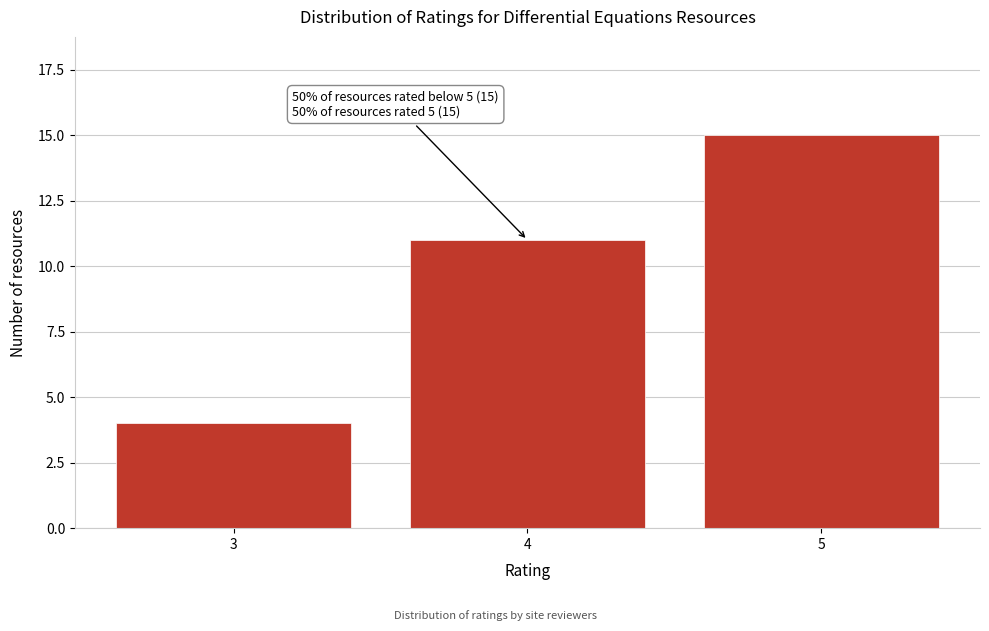

Reading right to left, what are all the values shown in this chart?

15	11	4